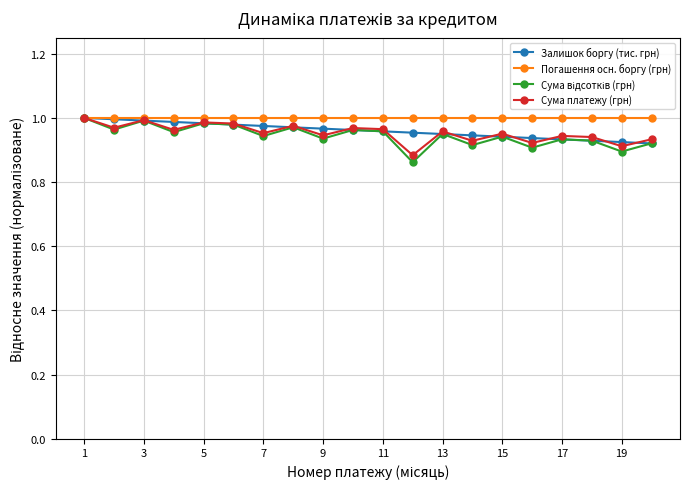

At how many categories does at least one series exceed 0?

20